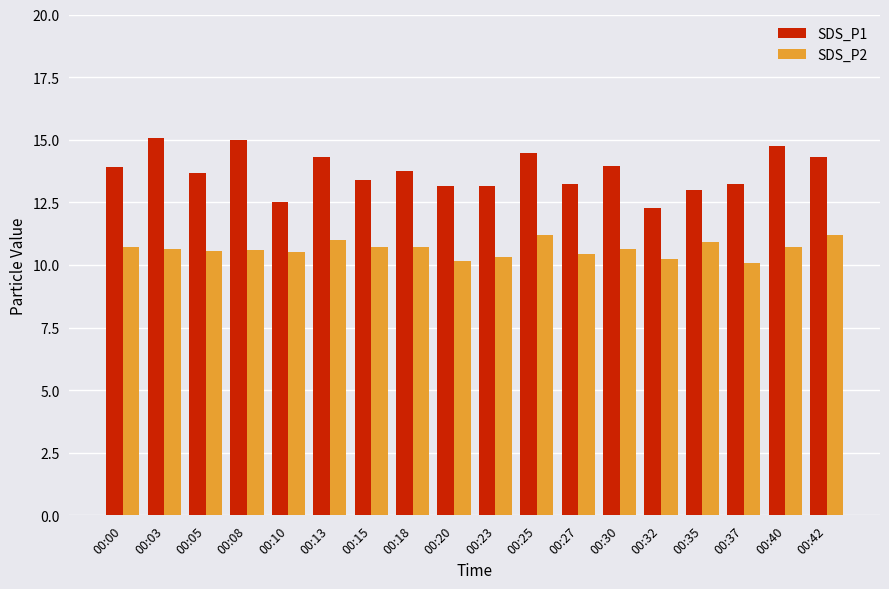

What is the value of the SDS_P1 bar at the 18th from the left?

14.3